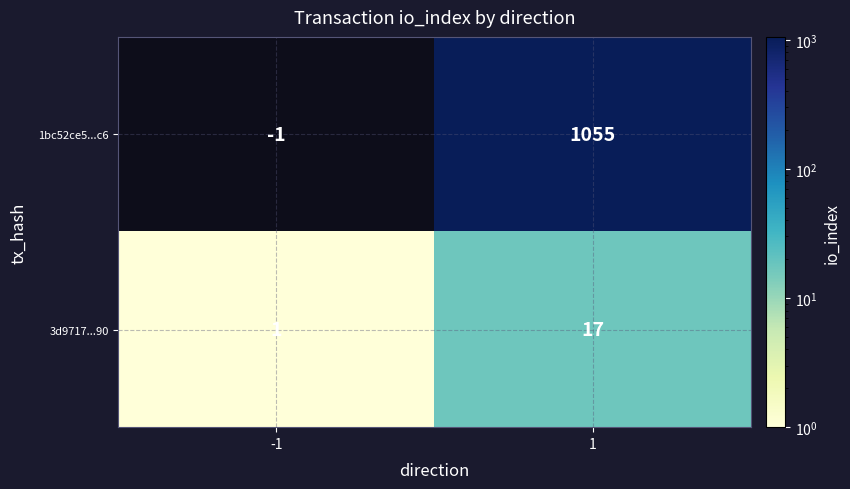

List the series in order of their peak value, highest first.

1bc52ce5...c6, 3d9717...90